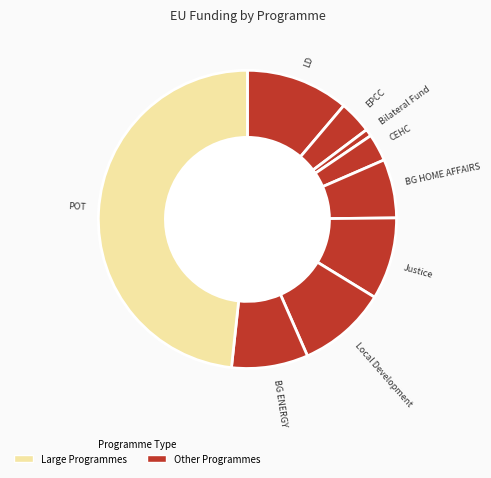

How many slices are in this pie chart?

9